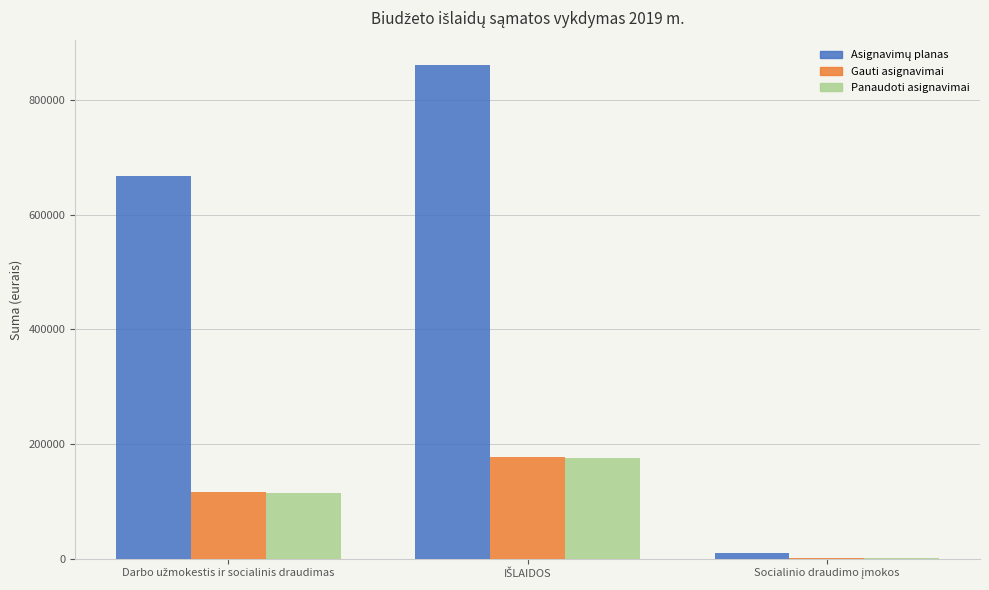

What is the maximum value for Panaudoti asignavimai?

174873.2